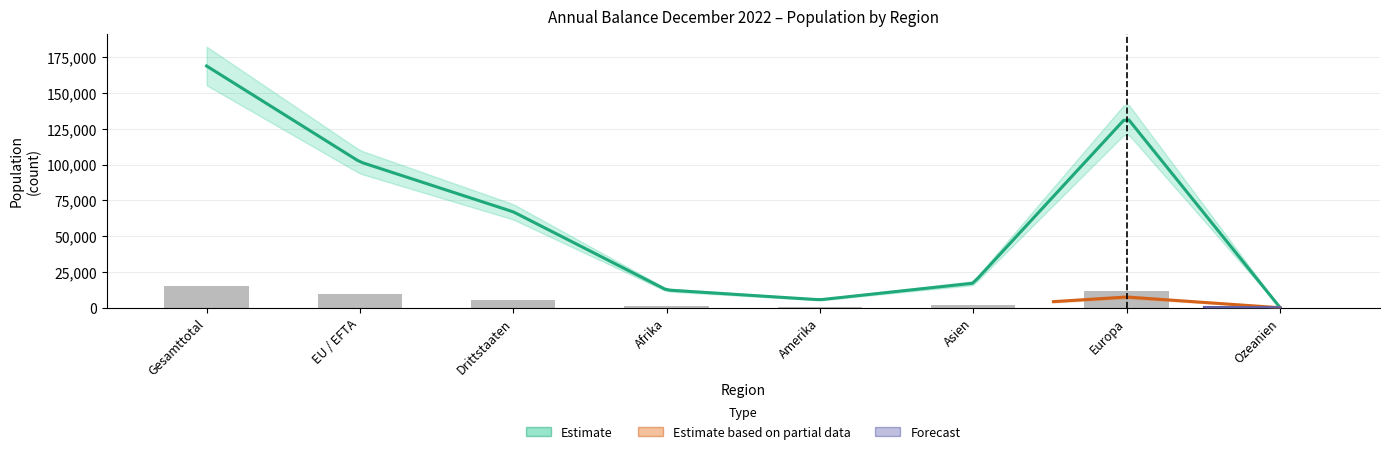

Are the bars horizontal?

No